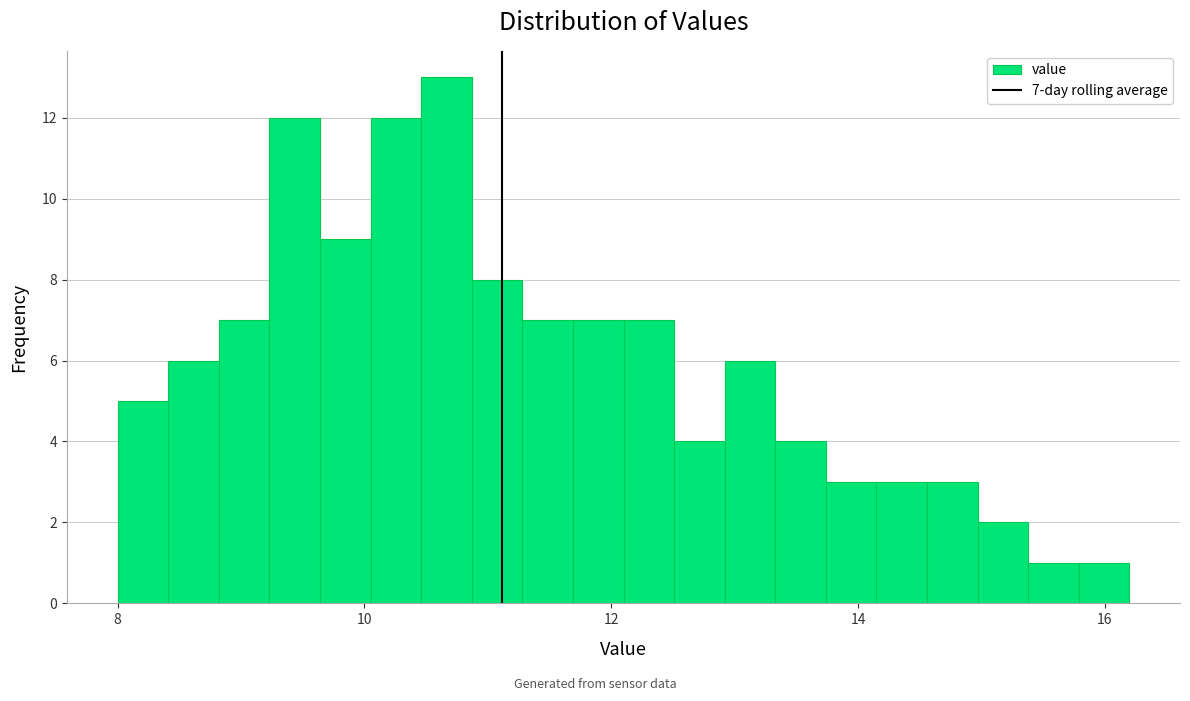

Around what value on the x-axis is the tallest bar? Give the approximate position of its centre, as read against the axis.

10.6